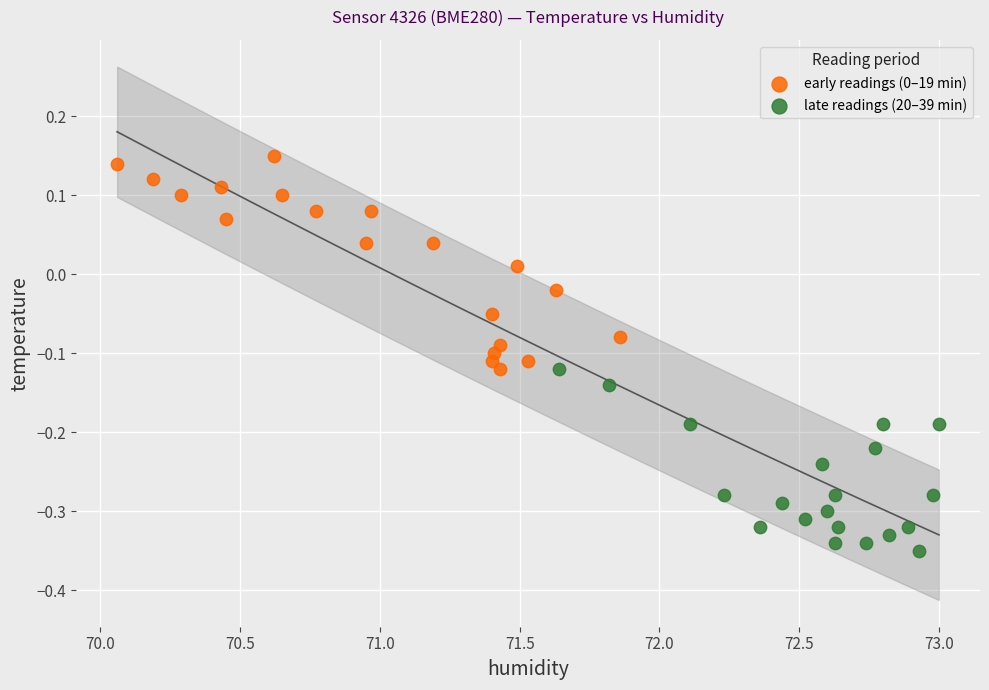

Which series reaches the minimum Y coordinate?

late readings (20–39 min)